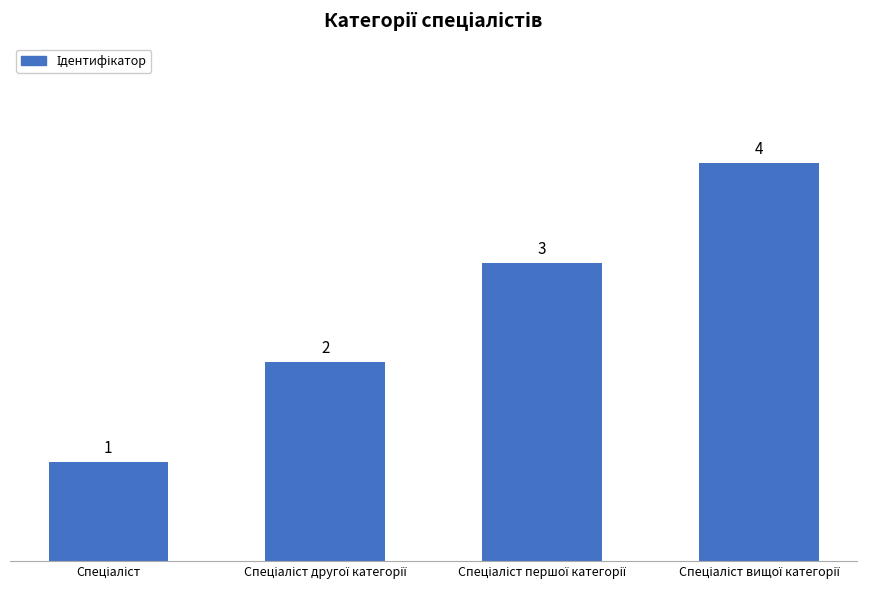

What is the sum of all values?

10